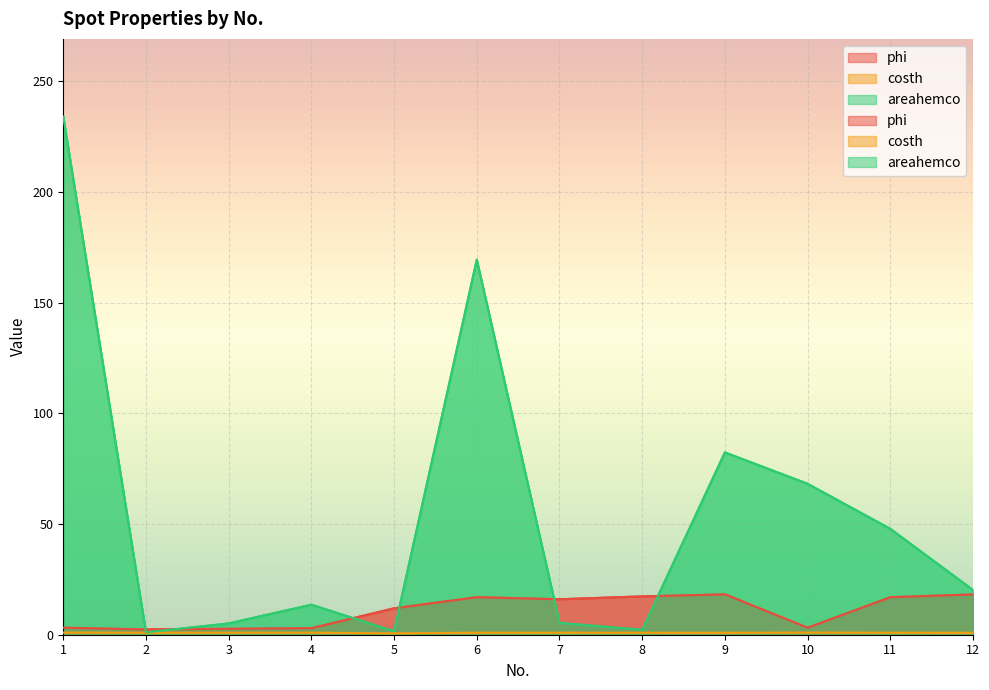

Which series has the largest total across all categories?

areahemco